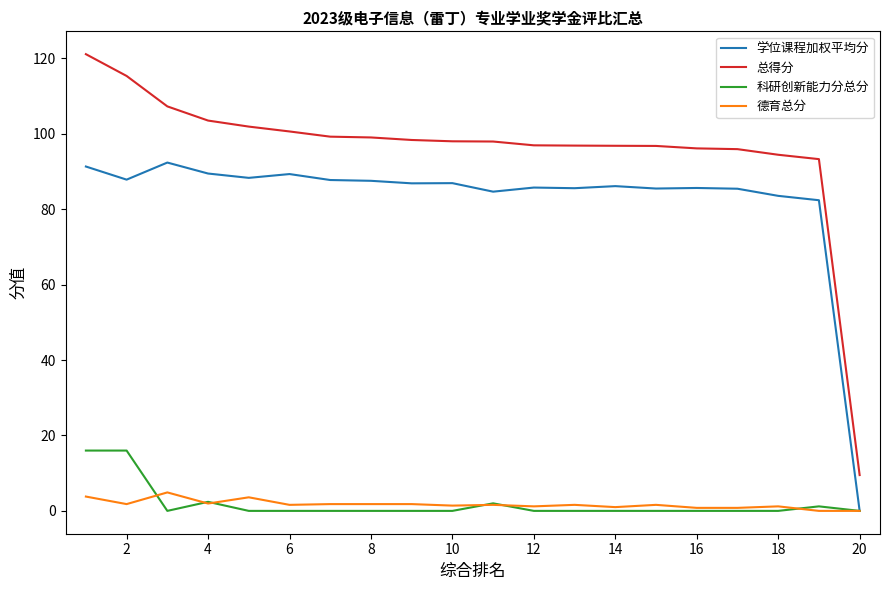

Which series has the largest total across all categories?

总得分